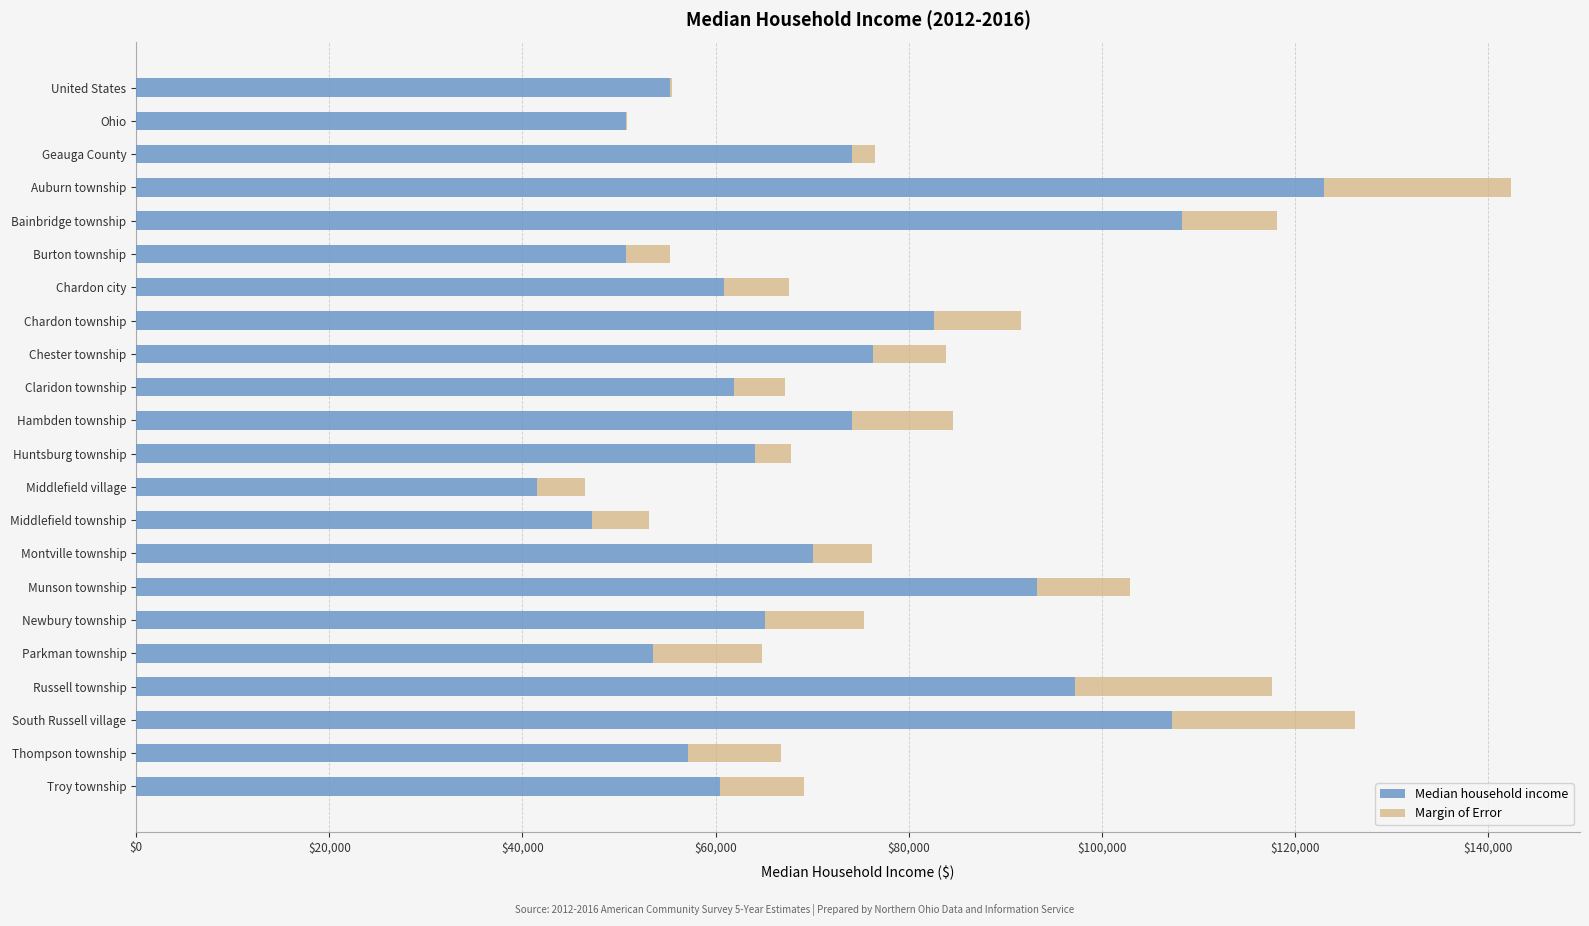

What is the total value across all series at Middlefield township?

53100